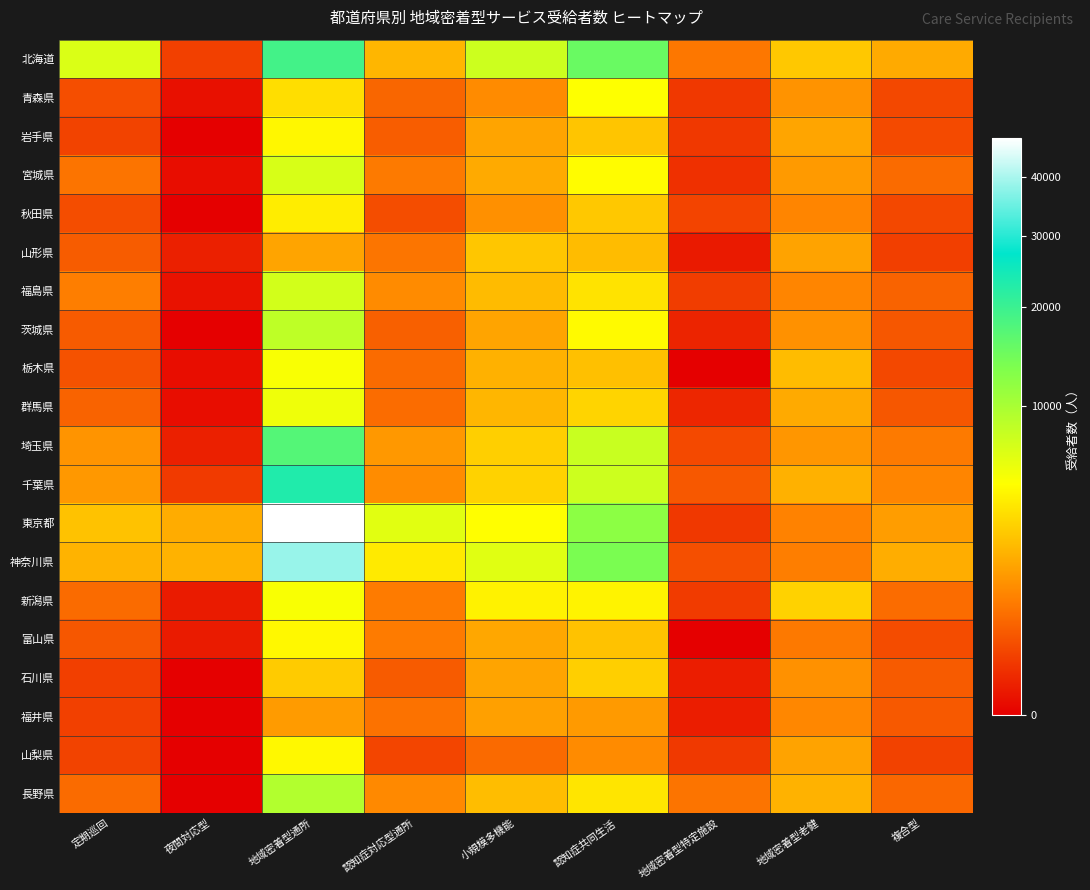

Which series changed the most between 認知症対応型通所 and 複合型?

東京都